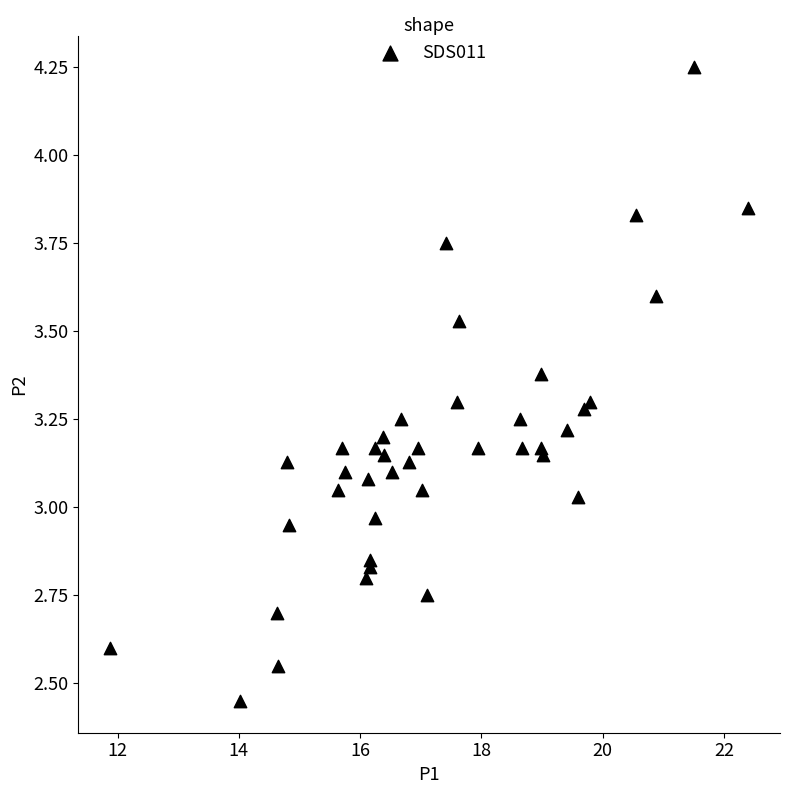

What is the range of X values (max minus min)?

10.5